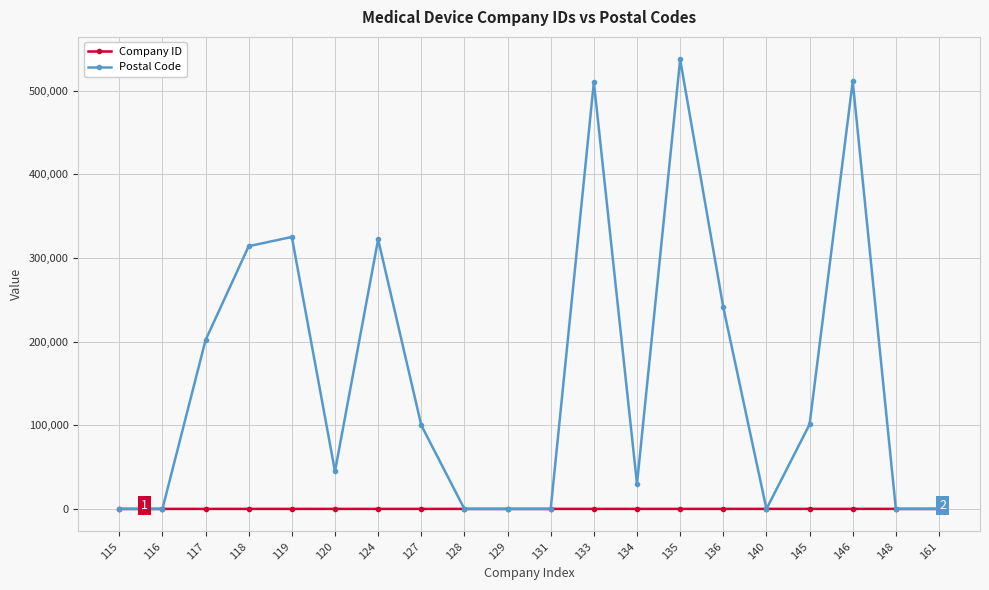

What is the difference between the second highest and second lowest values in the Company ID series?

32